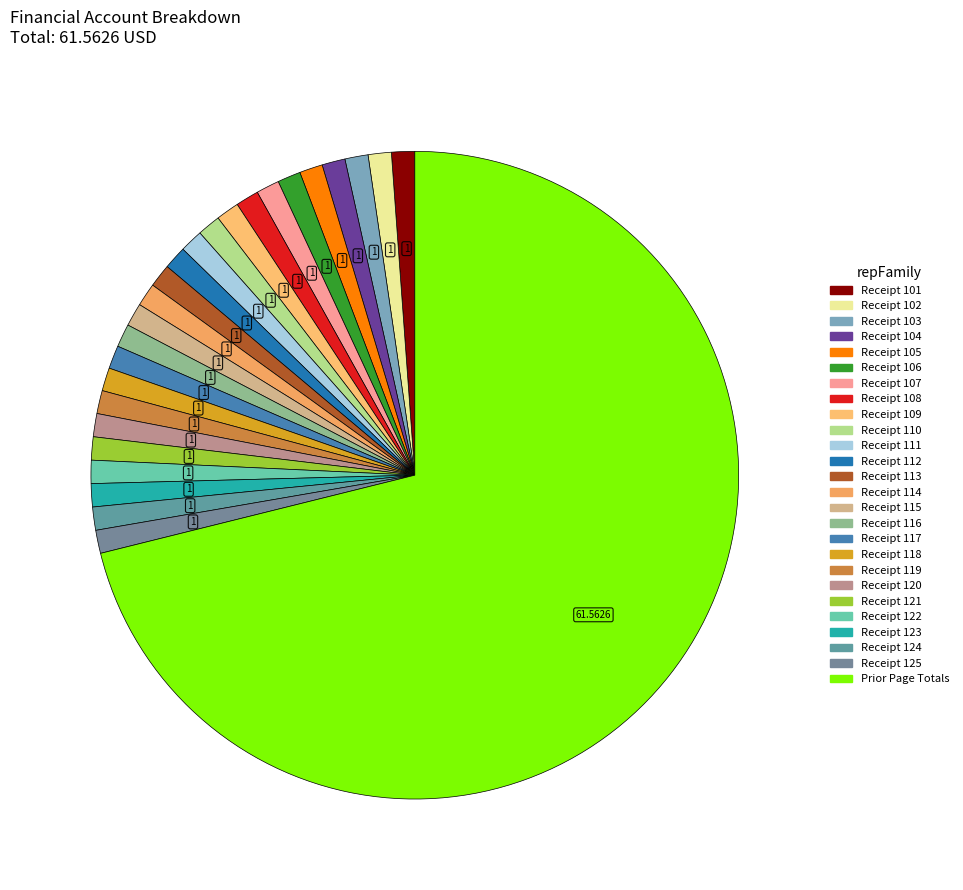

Count the number of slices in the pie.

26